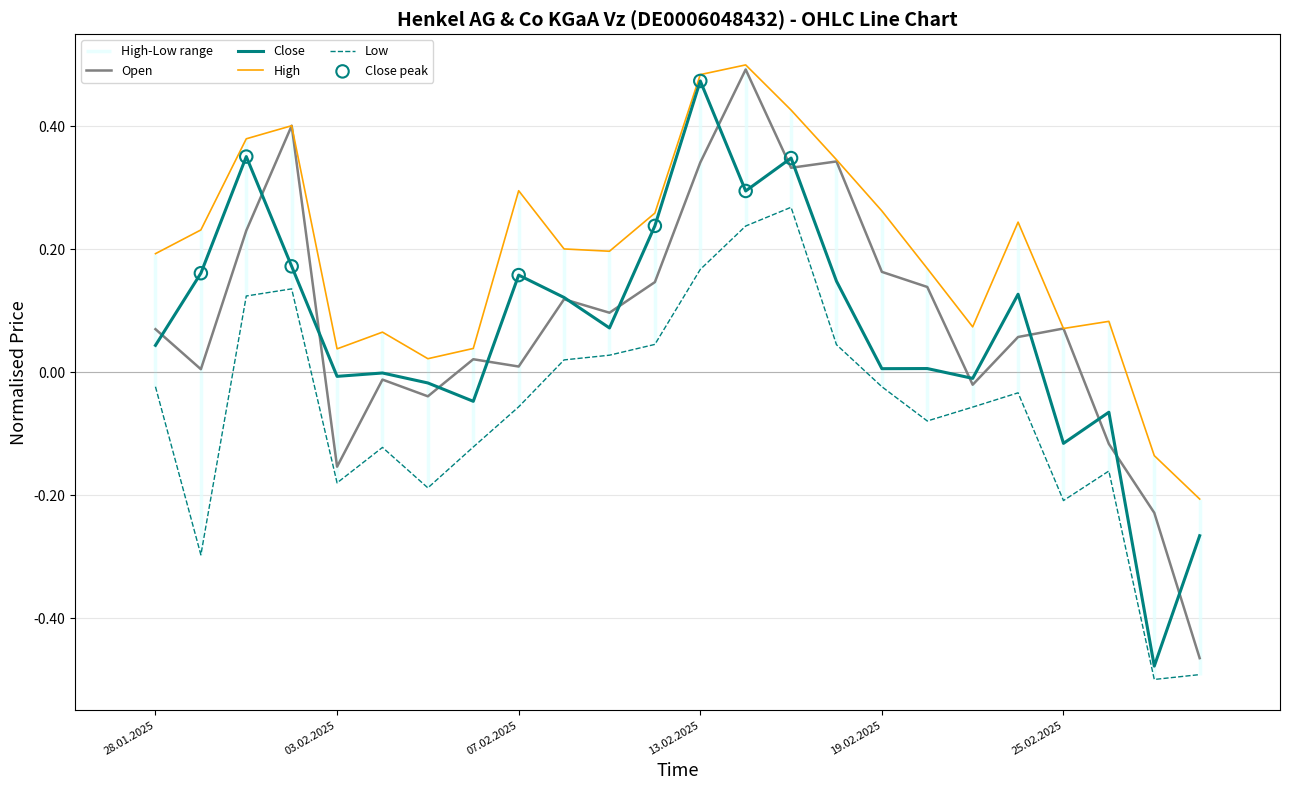

Which series has the widest spread of Y values?

Open